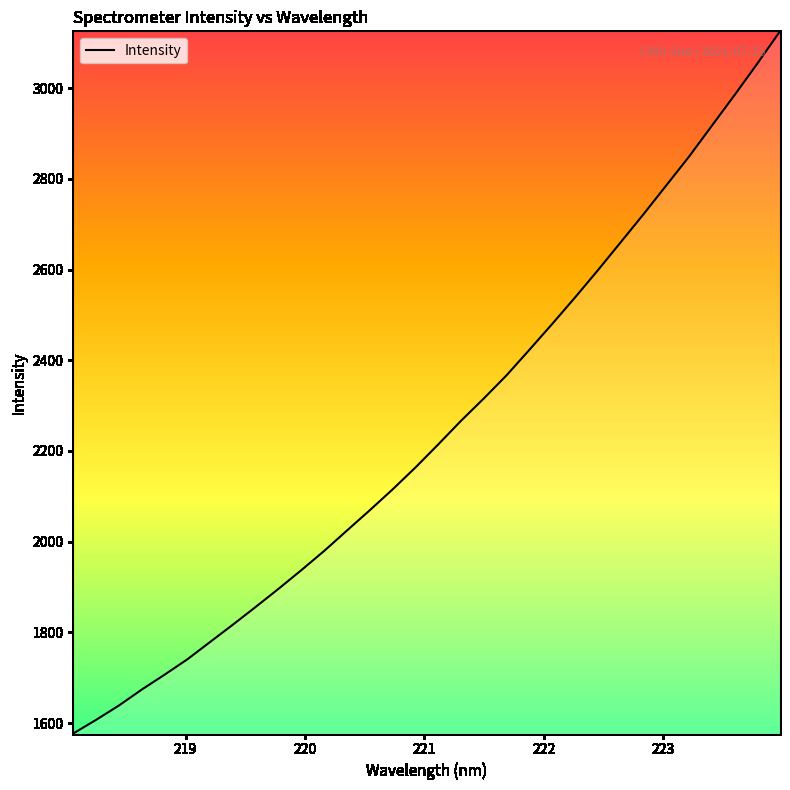

What is the maximum value shown in the chart?

3125.4